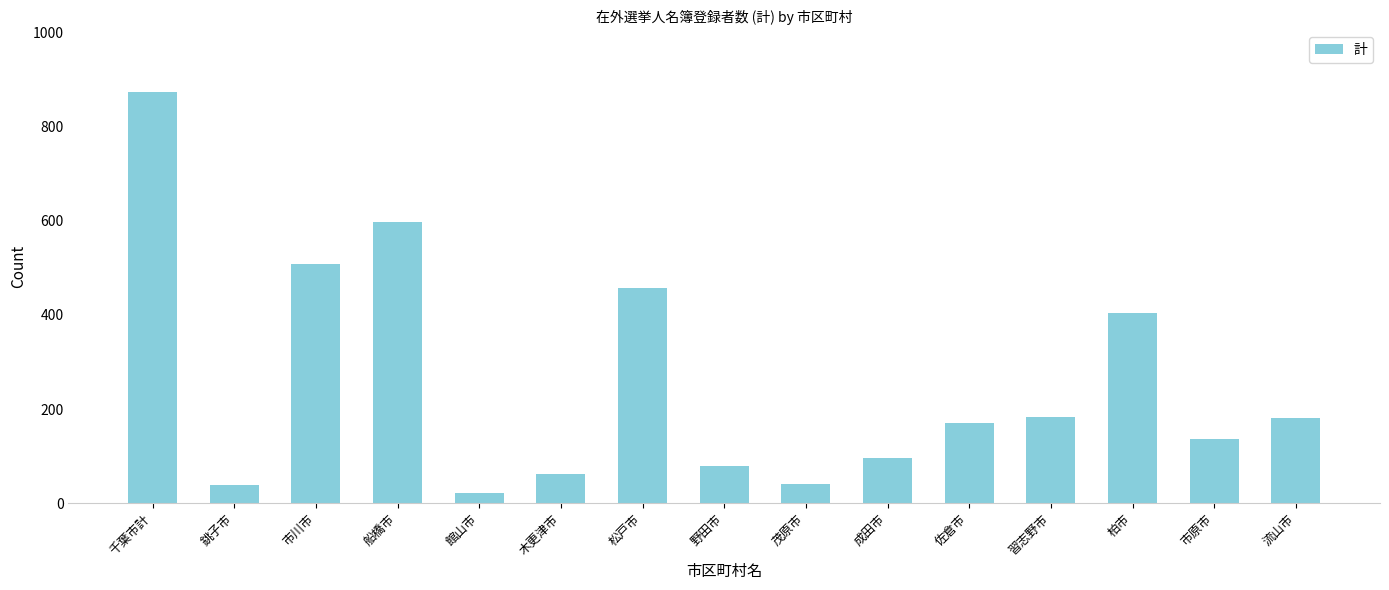

Between 市川市 and 館山市, which is larger?

市川市